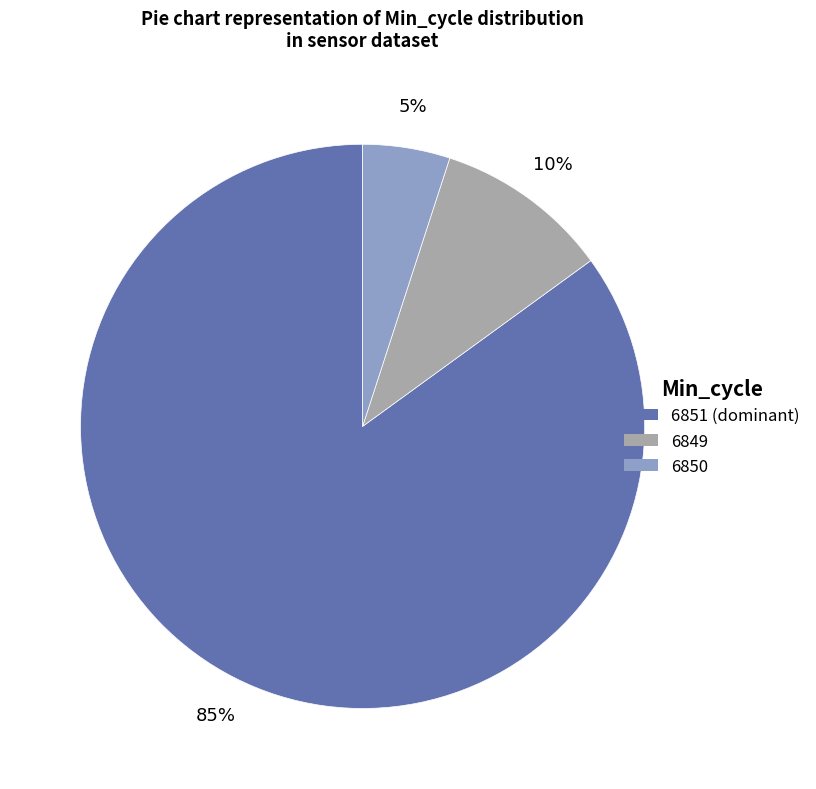

What is the ratio of the value at 6851 to the value at 6849?

8.5